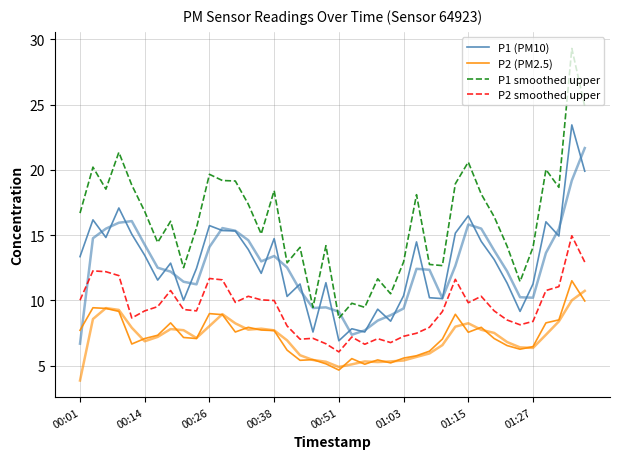

Which has a higher value, 00:38 or 36?

00:38